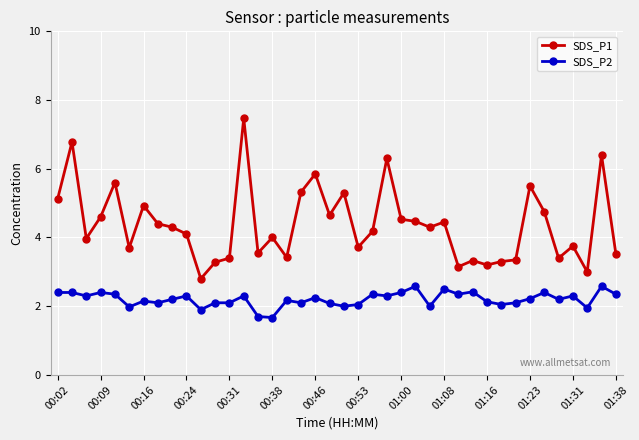

True or false: SDS_P2 and SDS_P1 intersect in this chart.

False